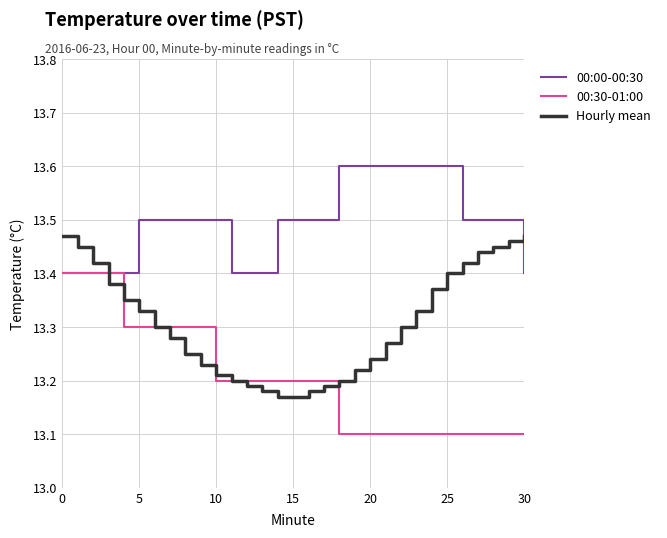

What is the minimum value shown in the chart?

13.1